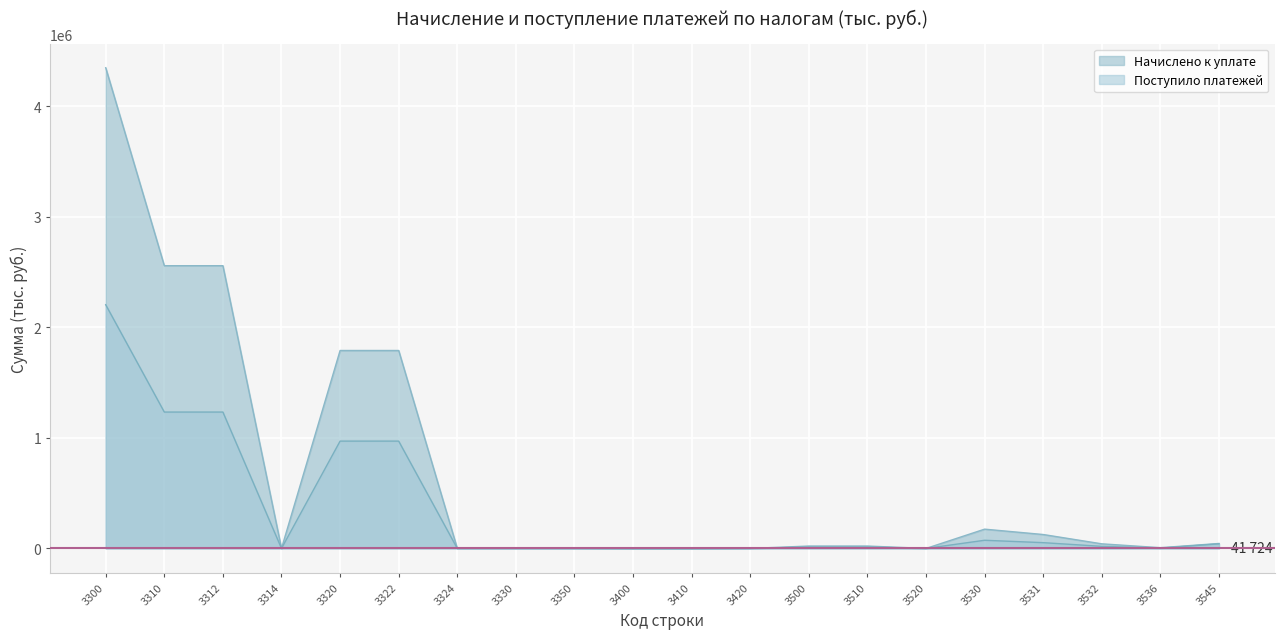

Between which two adjacent categories do Поступило платежей and Начислено к уплате first intersect?

3322 and 3324